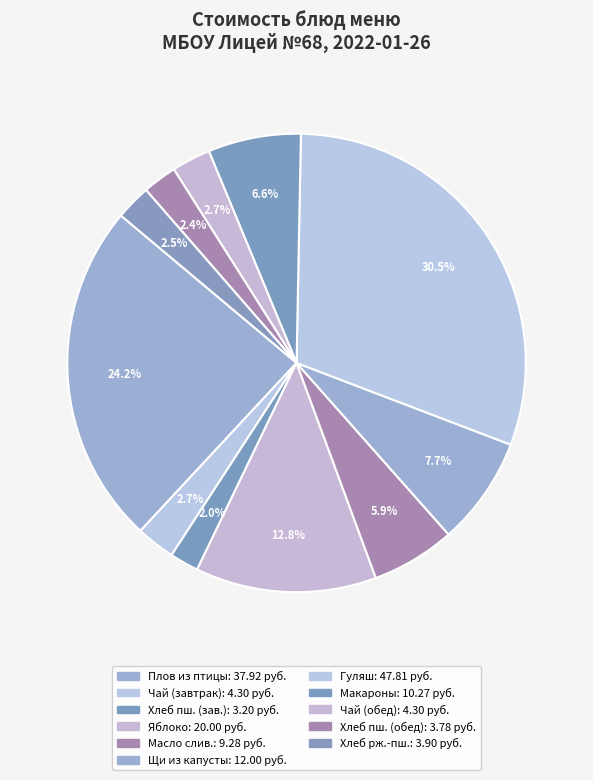

How many slices are in this pie chart?

11